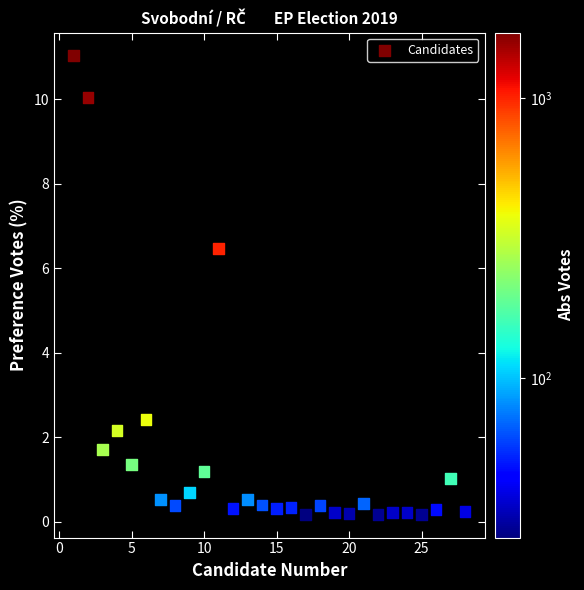

What Y value in the scatter plot is closest to 5?

6.5